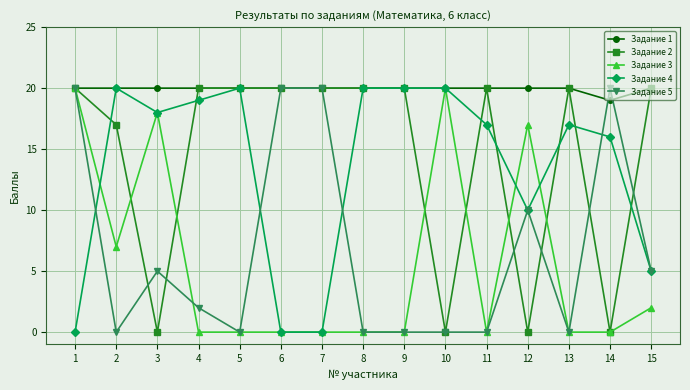

Count the number of categories in the chart.

15